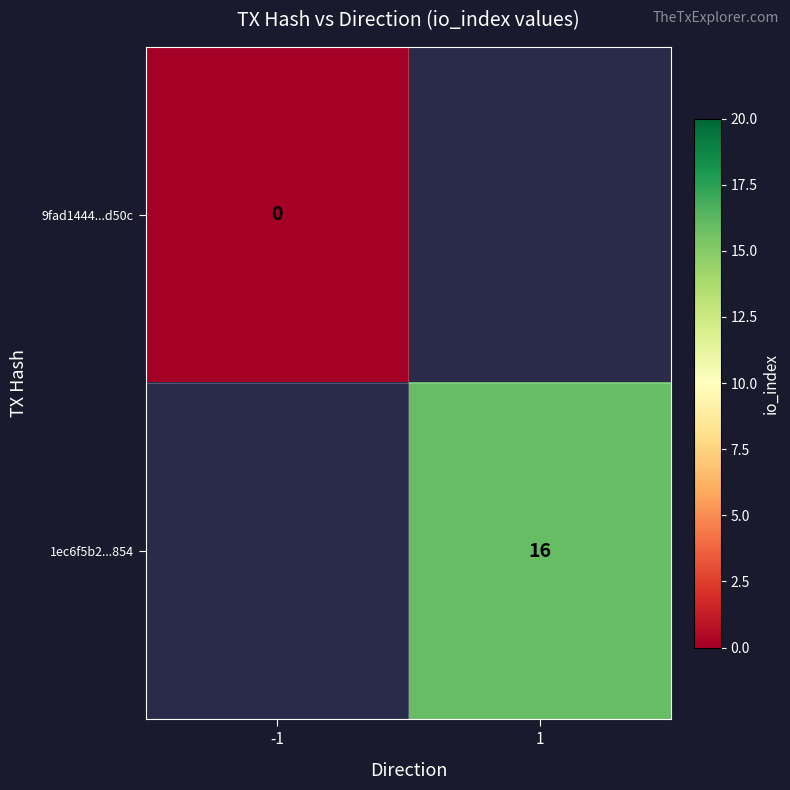

The value of 1ec6f5b2...854 at 1 is 23. True or false?

False